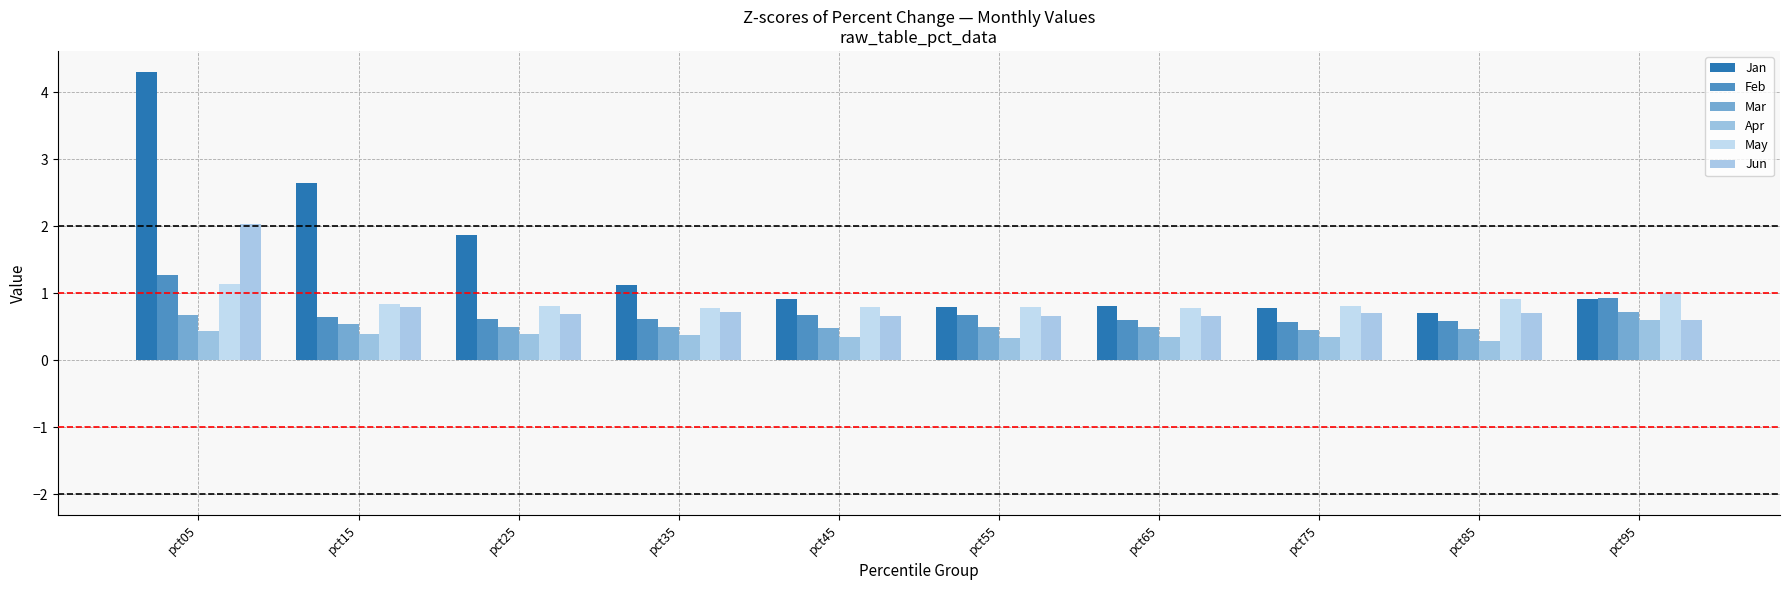

How many bars are there in total?

60